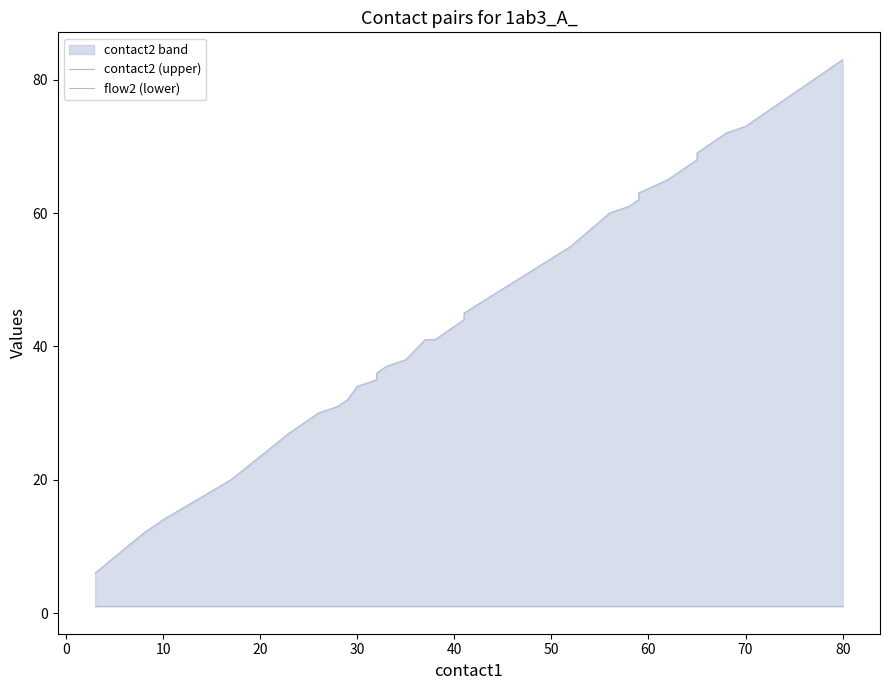

Which series has the largest total across all categories?

contact2 (upper)